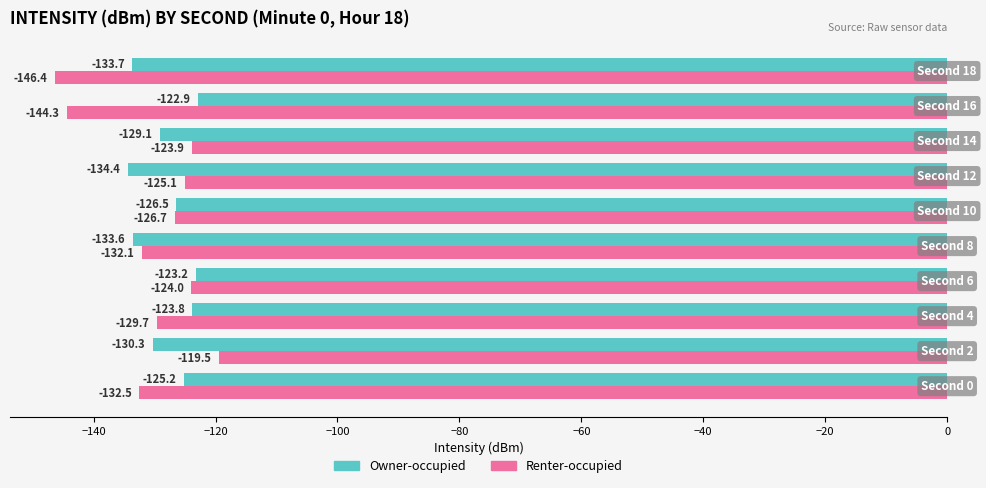

What is the difference between the maximum and minimum values in the Renter-occupied series?

26.9